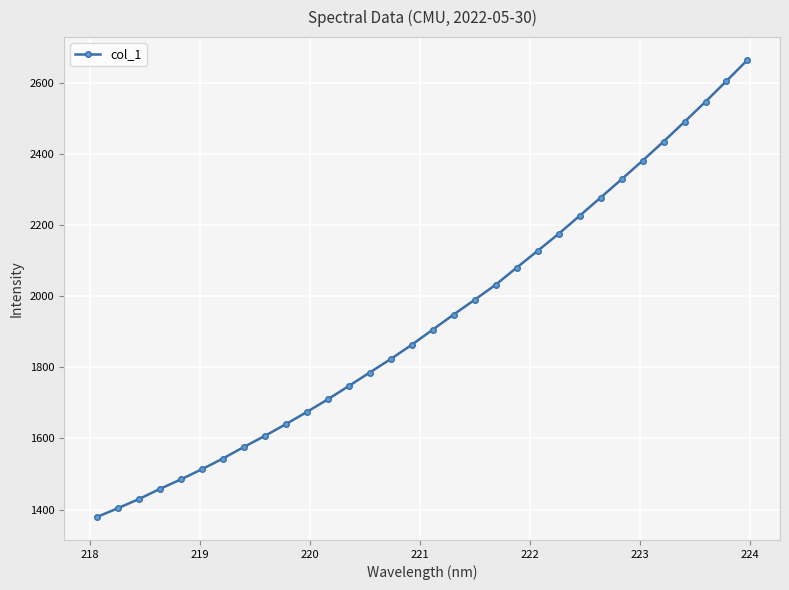

How many lines are shown in the chart?

1